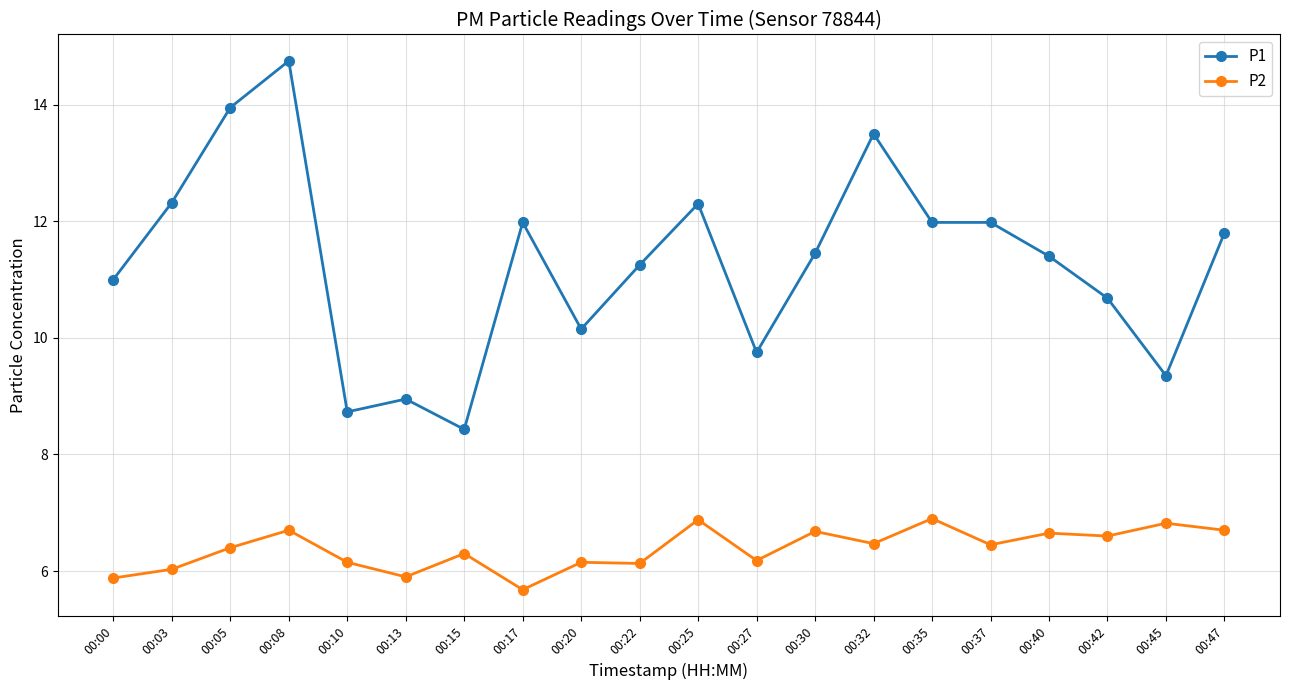

True or false: P1 and P2 cross at least once.

False